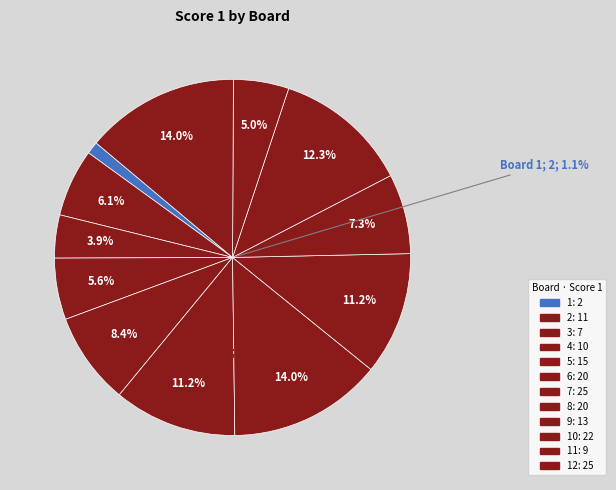

To the nearest percent, what is the difference between the largest and smallest slice percentages?

13%